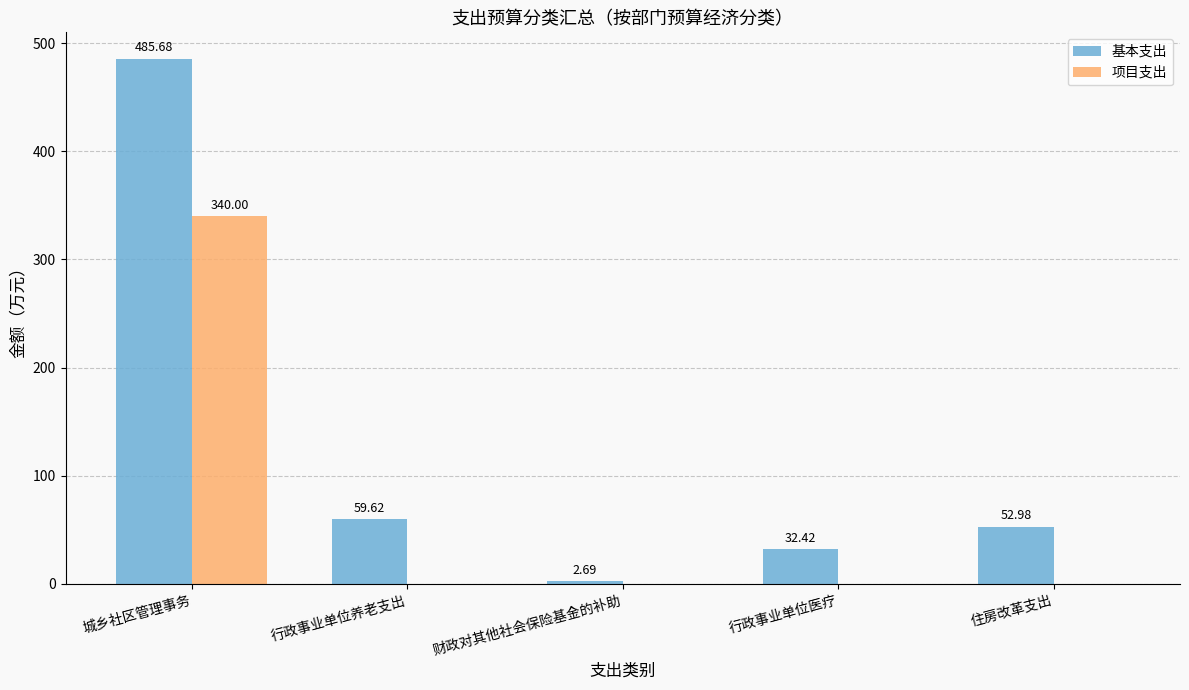

Which category has the highest value in the 基本支出 series?

城乡社区管理事务